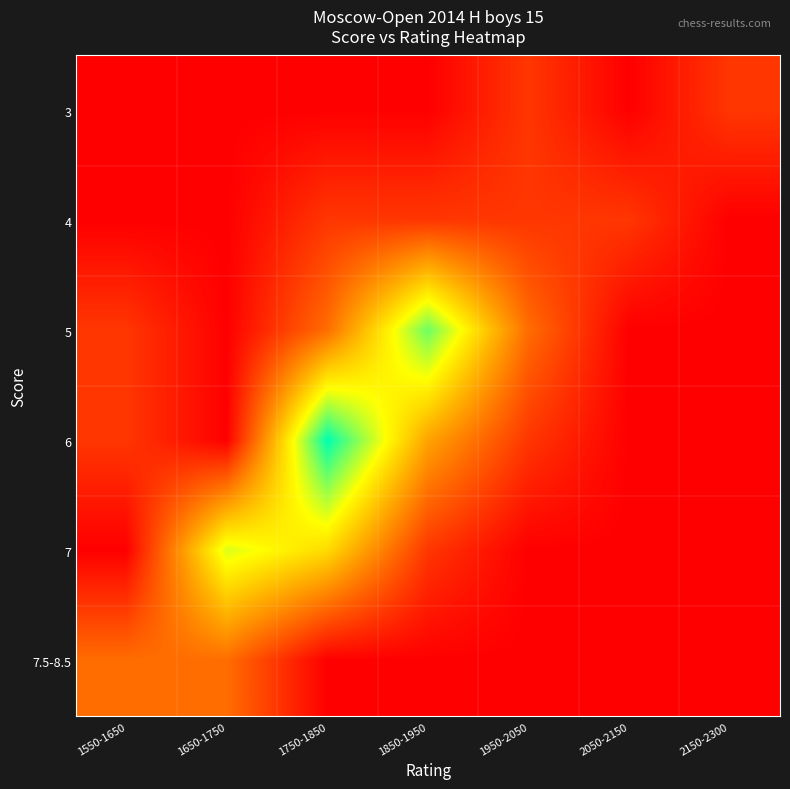

Reading left to right, transcribe all the data shown in this chart.

3: 1550-1650=0	1650-1750=0	1750-1850=0	1850-1950=0	1950-2050=1	2050-2150=0	2150-2300=1
4: 1550-1650=0	1650-1750=0	1750-1850=1	1850-1950=1	1950-2050=1	2050-2150=1	2150-2300=0
5: 1550-1650=1	1650-1750=0	1750-1850=2	1850-1950=6	1950-2050=2	2050-2150=0	2150-2300=0
6: 1550-1650=1	1650-1750=0	1750-1850=7	1850-1950=3	1950-2050=1	2050-2150=0	2150-2300=0
7: 1550-1650=0	1650-1750=5	1750-1850=4	1850-1950=1	1950-2050=0	2050-2150=0	2150-2300=0
7.5-8.5: 1550-1650=2	1650-1750=2	1750-1850=0	1850-1950=0	1950-2050=0	2050-2150=0	2150-2300=0